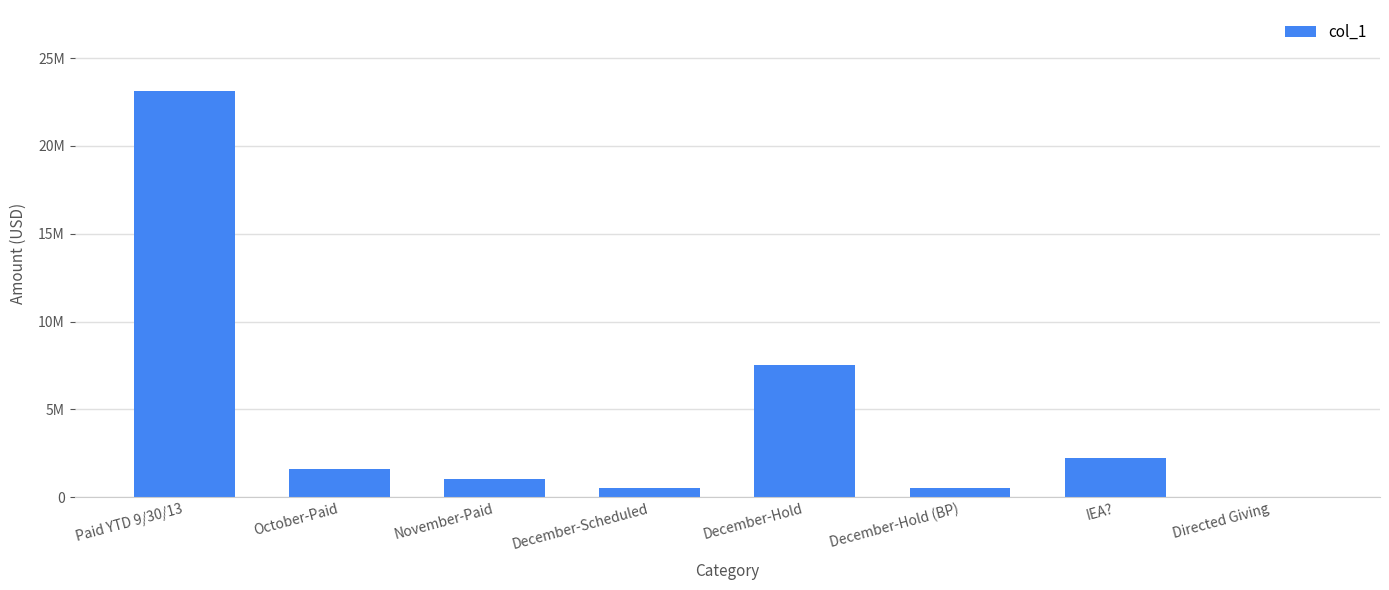

What is the smallest value displayed?

15500